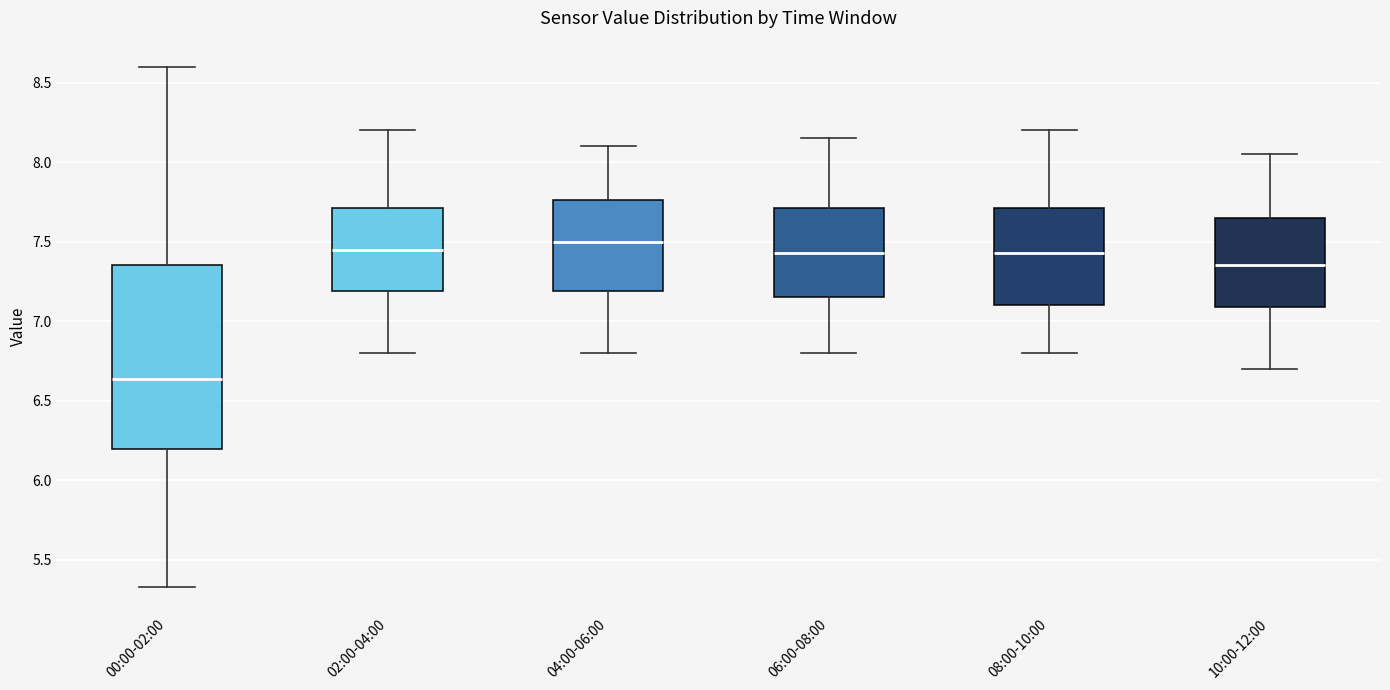

Where does the median line of the box for 00:00-02:00 sit on the y-axis? The values are not printed on the chart, so give them approximately, as read against the axis.

6.65